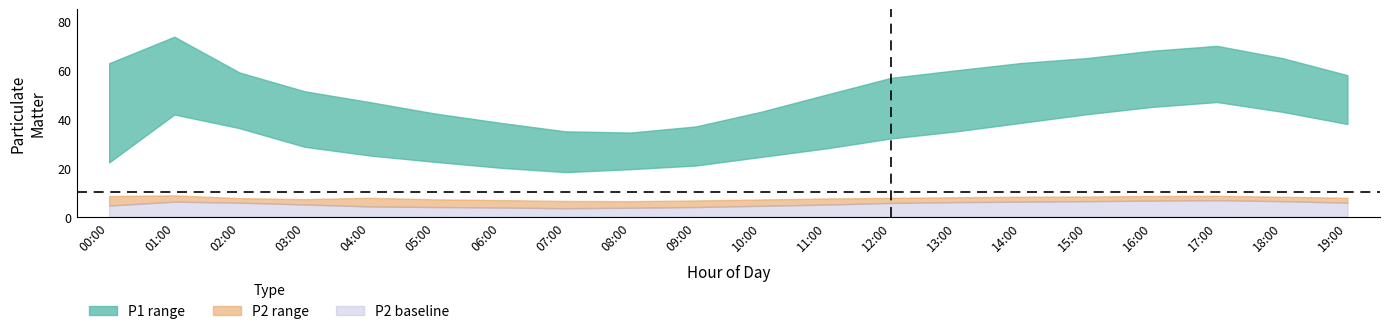

Does the chart have visible grid lines?

No